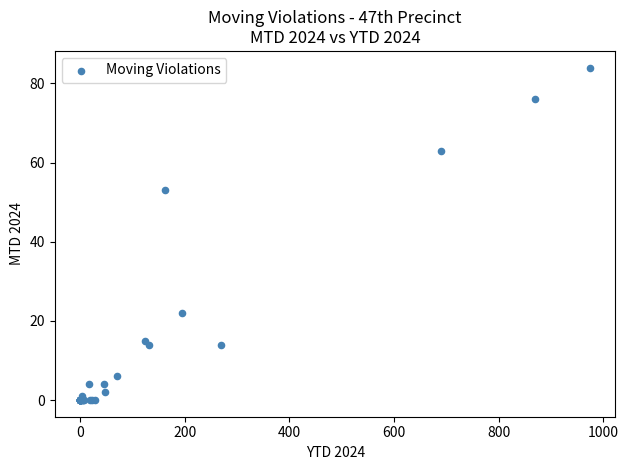

What Y value in the scatter plot is closest to 42?

53